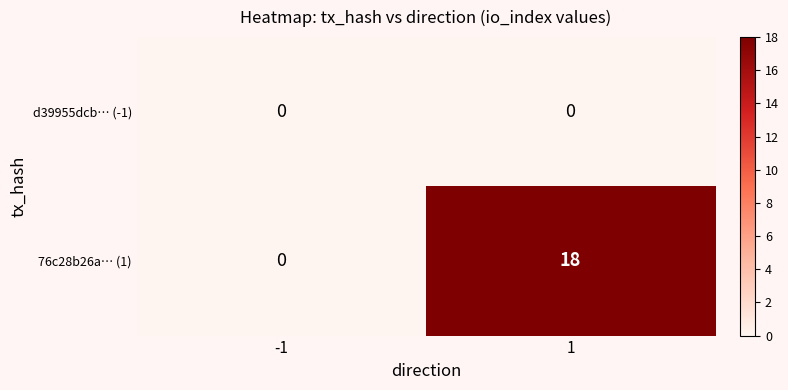

How many data points does each series have?

2